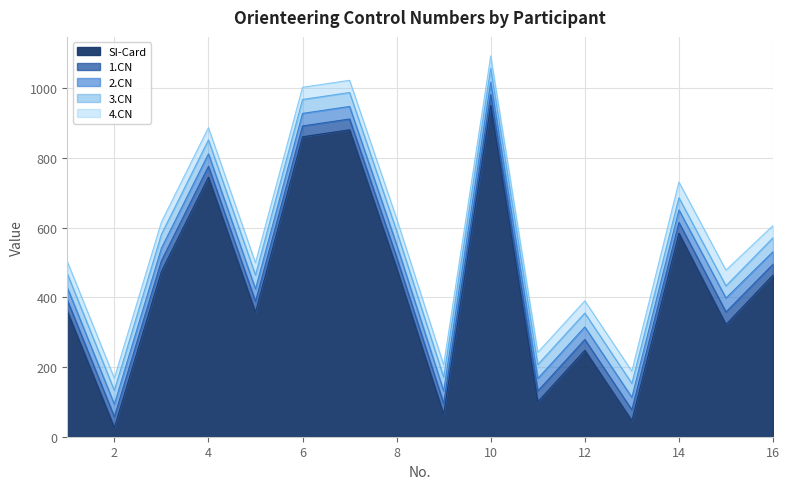

What is the sum of the 1.CN values at 6 and 2?

62